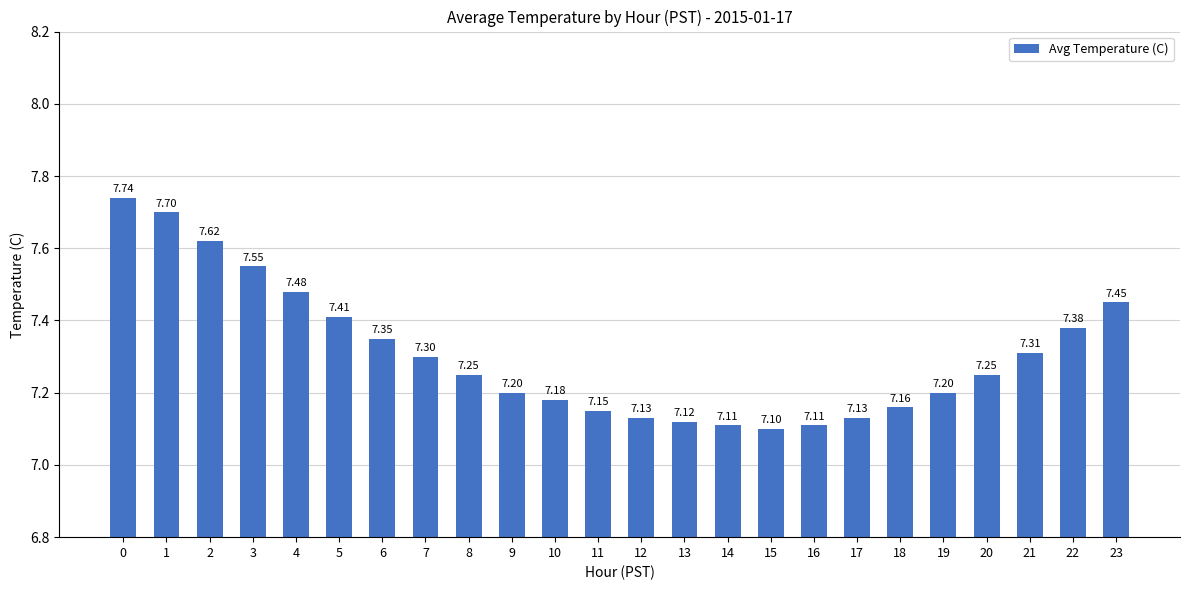

Between 12 and 7, which is larger?

7